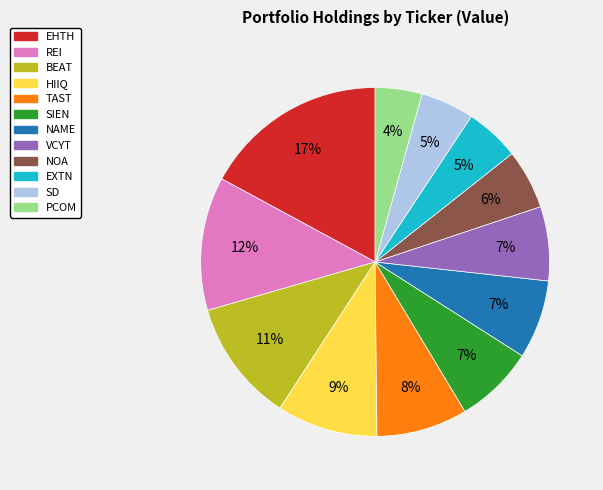

Combined, do BEAT and PCOM account for over 50%?

No